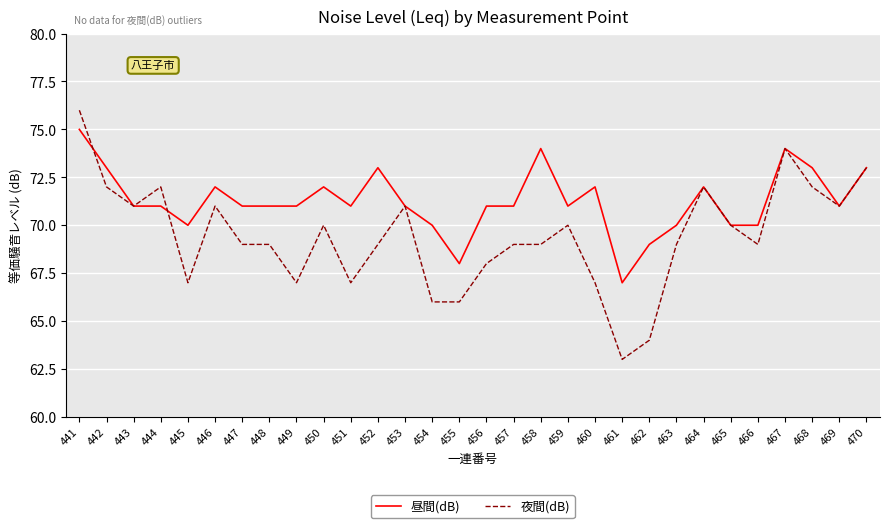

The value of 夜間(dB) at 459 is 70. True or false?

True